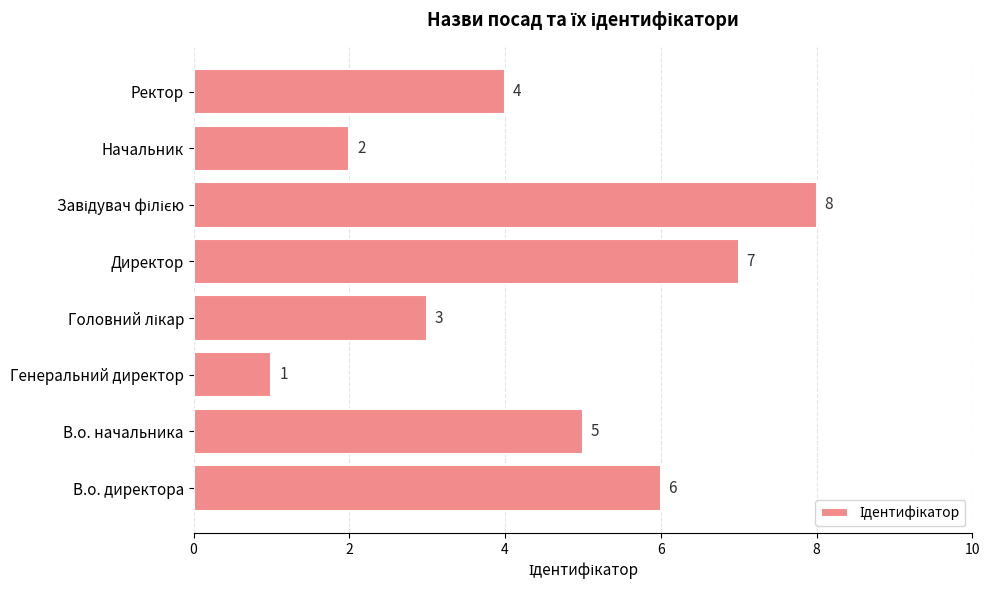

Reading bottom to top, extract all data points from this chart.

6	5	1	3	7	8	2	4